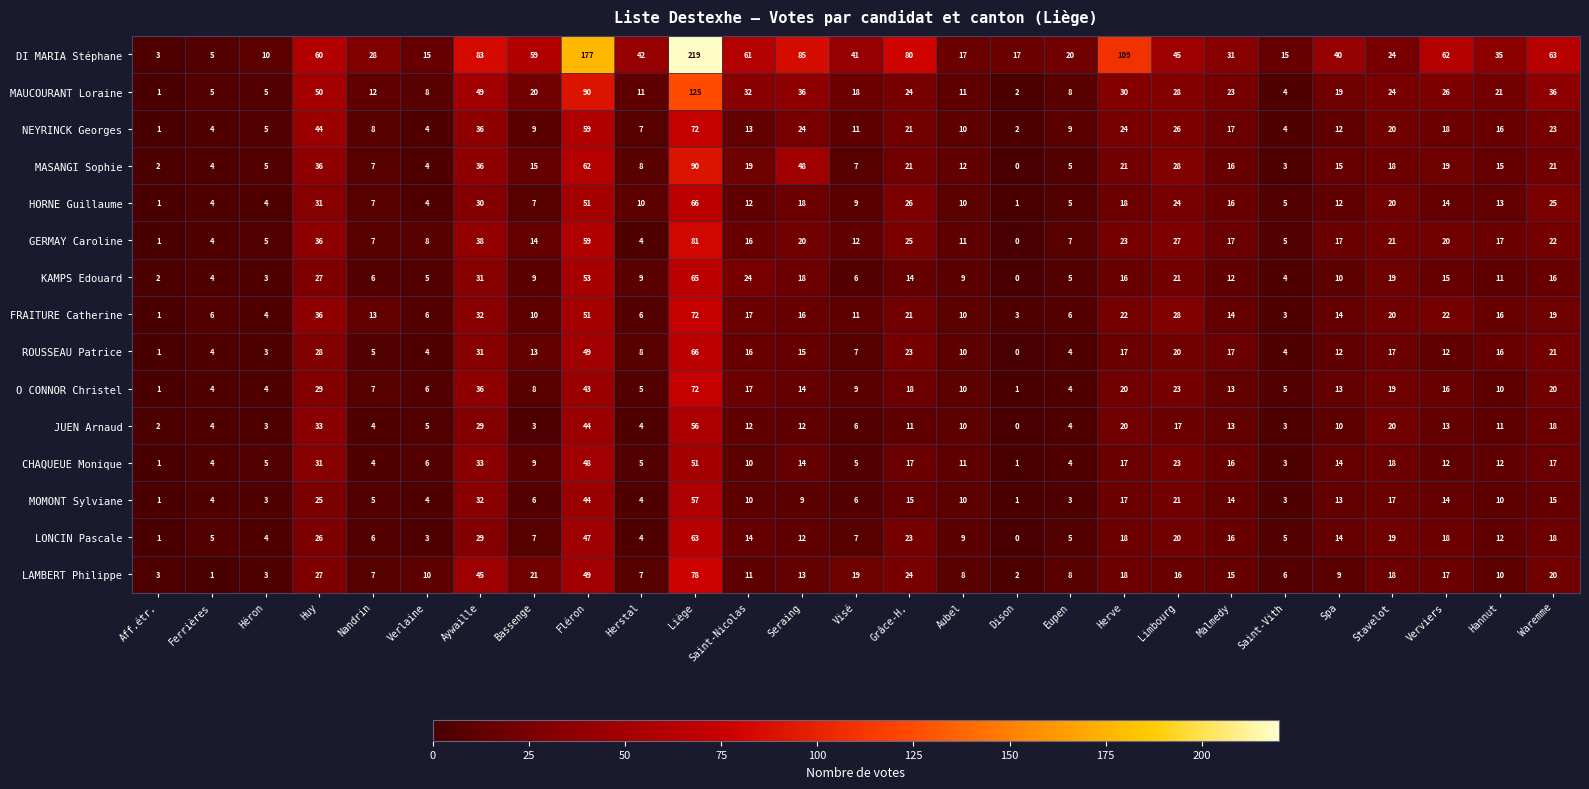

Is it true that MAUCOURANT Loraine equals 49 at Aywaille?

True